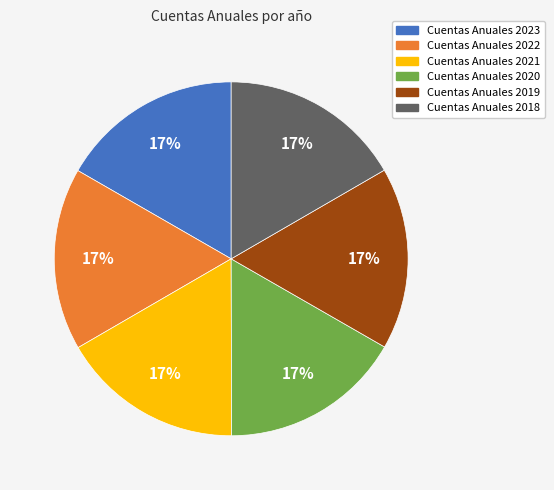

Is the sum of Cuentas Anuales 2019 and Cuentas Anuales 2023 greater than half?

No